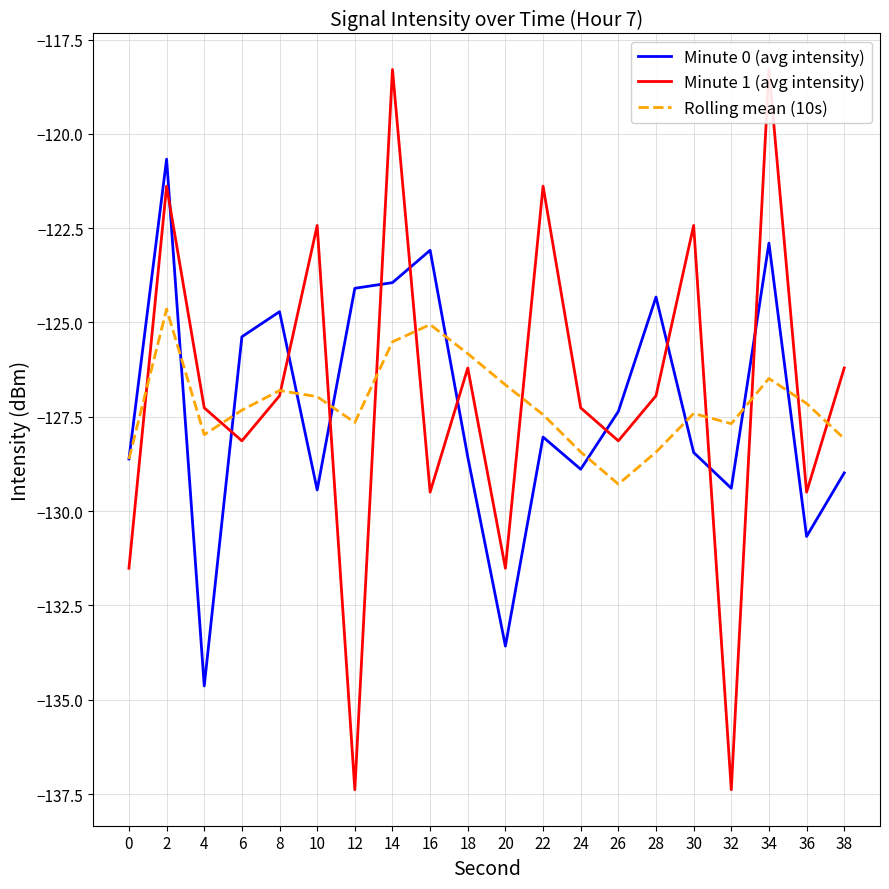

Is the value of Minute 0 (avg intensity) at 8 greater than the value of Minute 1 (avg intensity) at 22?

No